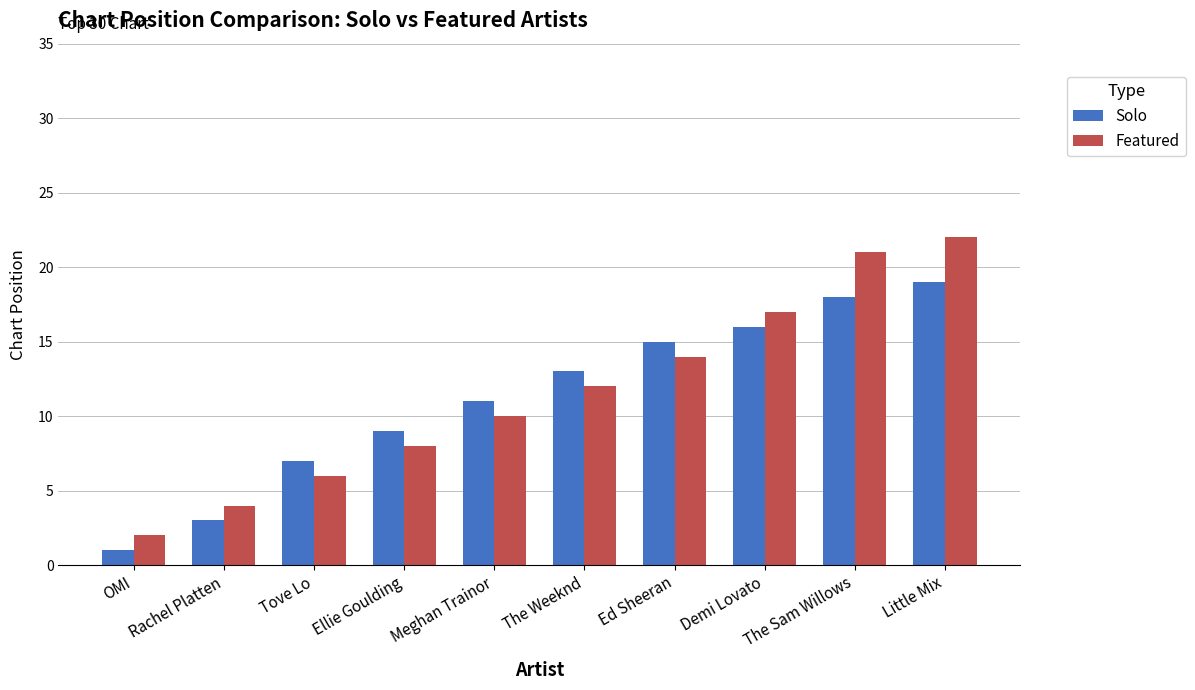

Which category has the lowest value in the Featured series?

OMI